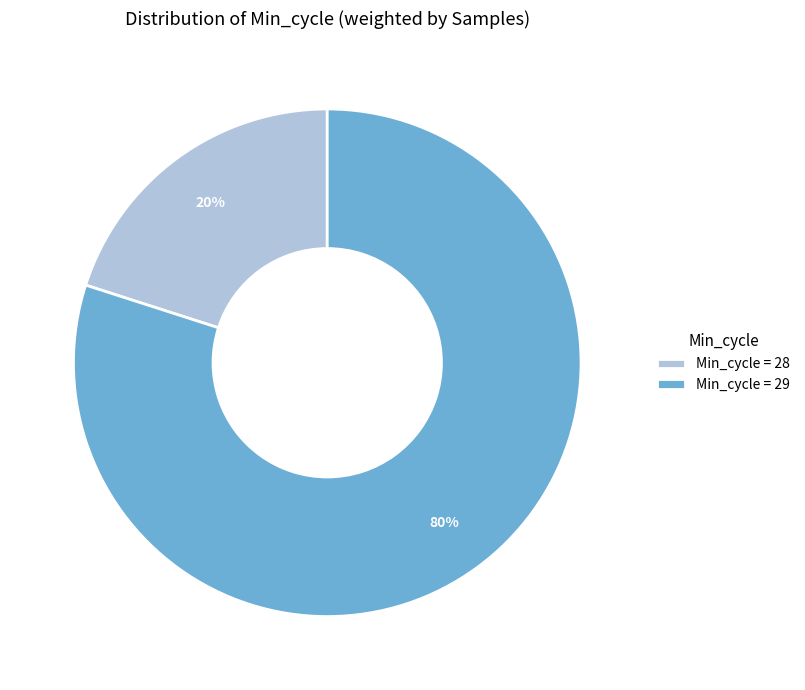

Rank the categories by value from highest to lowest.

Min_cycle = 29, Min_cycle = 28